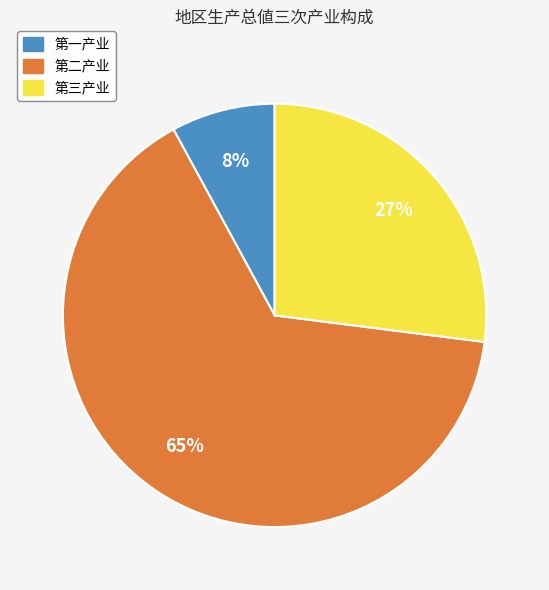

To the nearest percent, what portion does 第三产业 represent?

27%